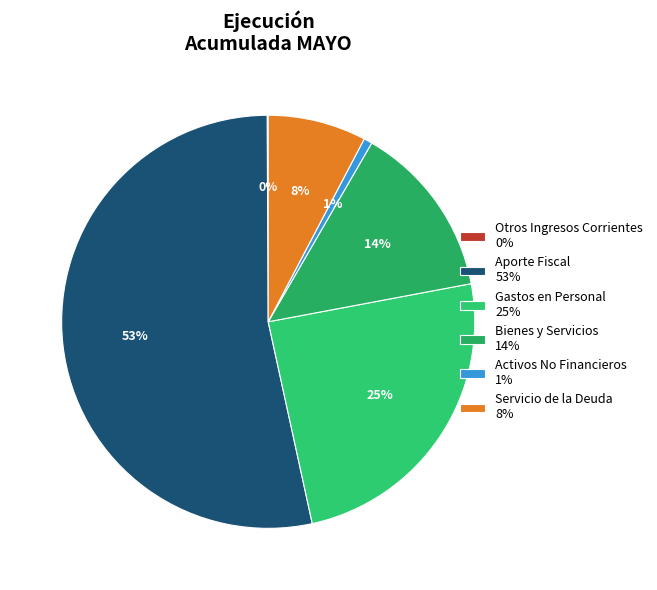

Which category accounts for the majority?

Aporte Fiscal